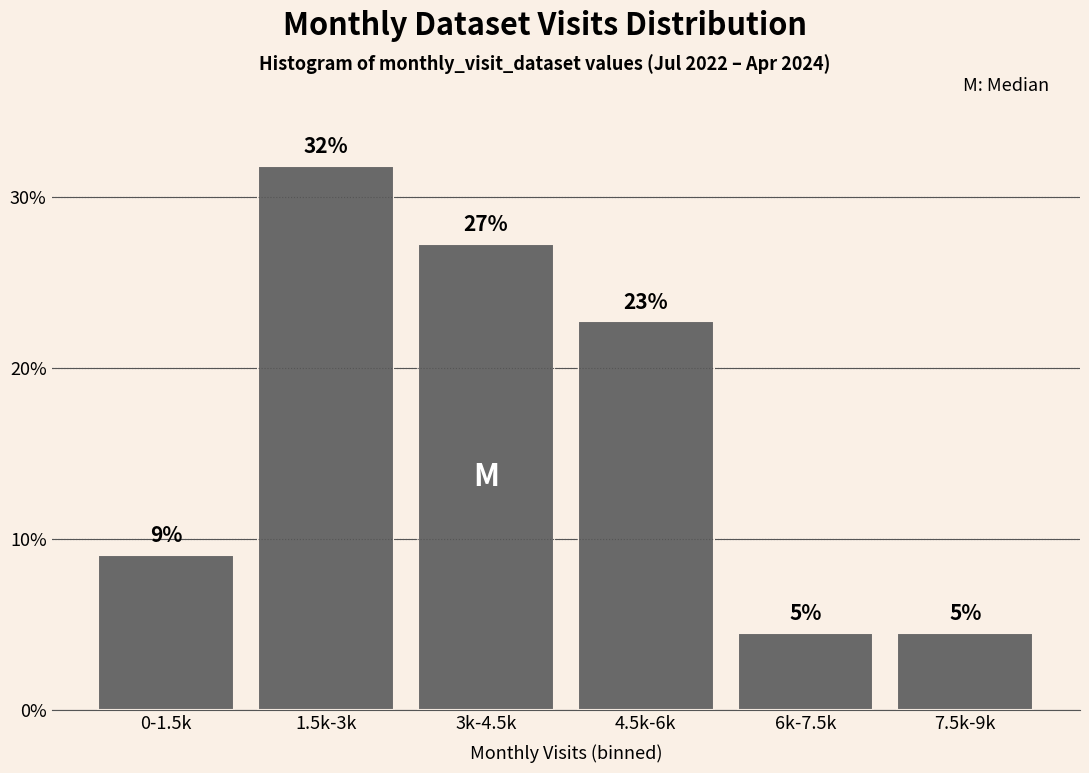

How many bars are there in total?

6